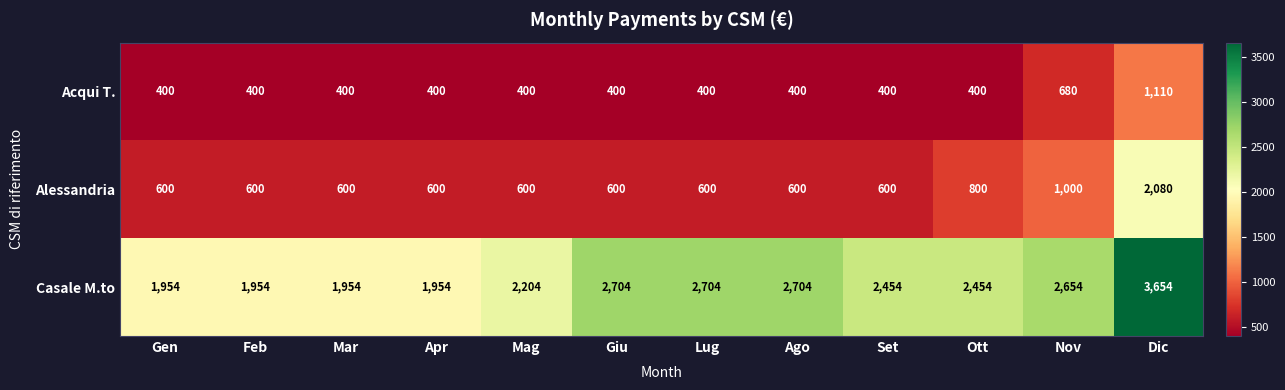

At how many categories does at least one series exceed 2697?

4